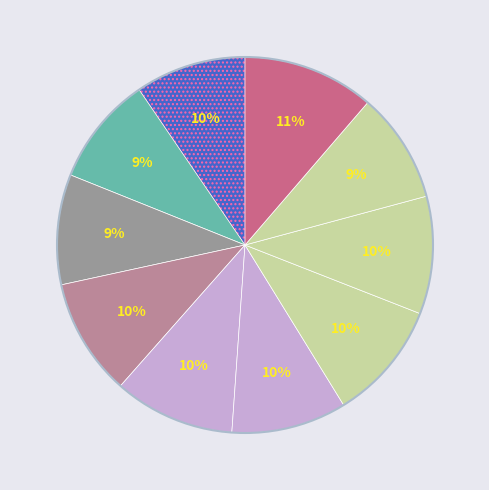

Count the number of slices in the pie.

10